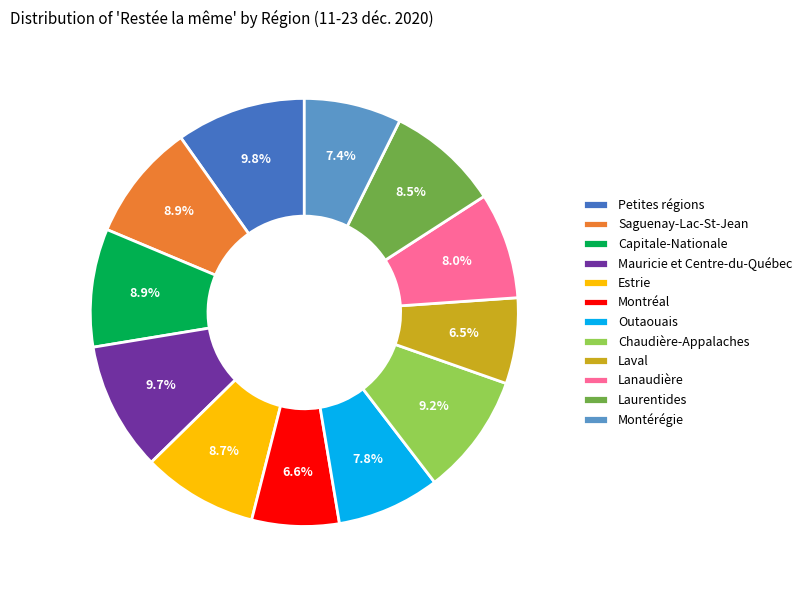

Which has a higher value, Capitale-Nationale or Petites régions?

Petites régions